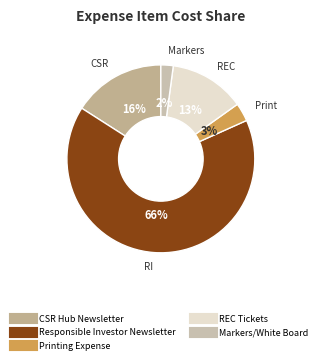

Combined, what portion of the pie is Printing Expense and Markers/White Board?

5.3%